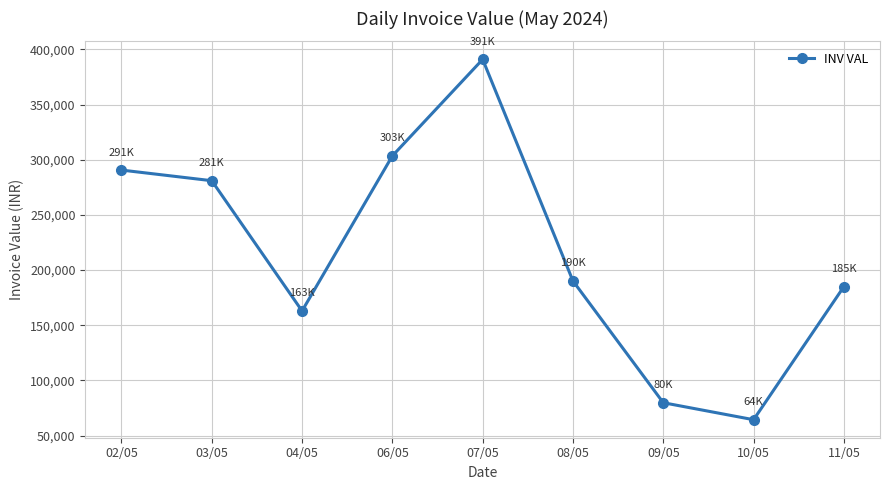

Approximately how many times larger is the value at 02/05 compared to 04/05?

1.8